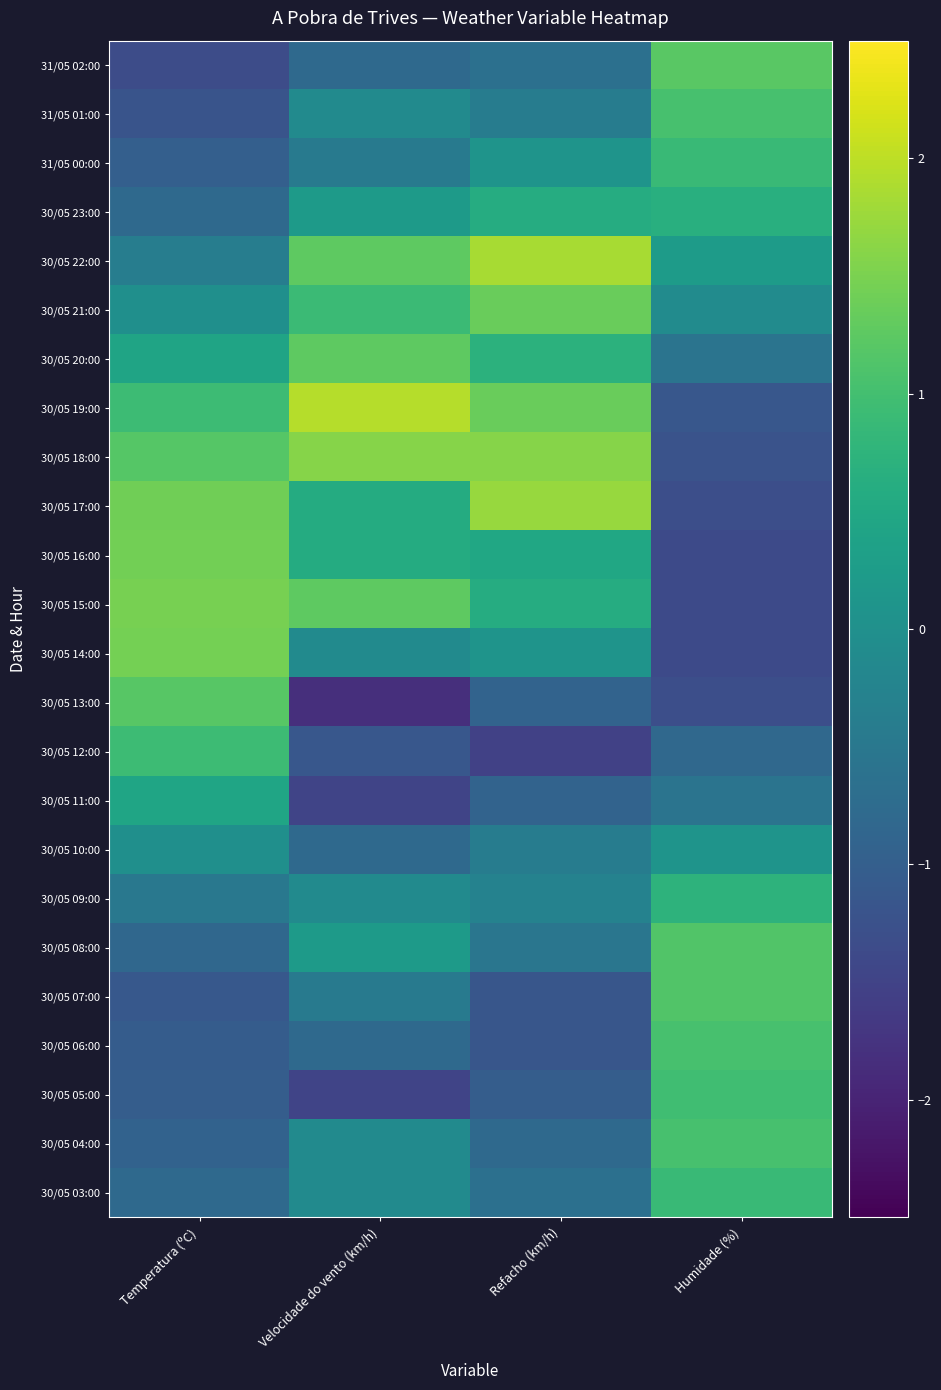

Reading left to right, list all the values displayed in this chart.

31/05 02:00: Temperatura (ºC)=-1.3	Velocidade do vento (km/h)=-0.8	Refacho (km/h)=-0.7	Humidade (%)=1.2
31/05 01:00: Temperatura (ºC)=-1.2	Velocidade do vento (km/h)=-0.1	Refacho (km/h)=-0.4	Humidade (%)=1.1
31/05 00:00: Temperatura (ºC)=-1.0	Velocidade do vento (km/h)=-0.5	Refacho (km/h)=0.1	Humidade (%)=0.9
30/05 23:00: Temperatura (ºC)=-0.8	Velocidade do vento (km/h)=0.2	Refacho (km/h)=0.6	Humidade (%)=0.6
30/05 22:00: Temperatura (ºC)=-0.4	Velocidade do vento (km/h)=1.3	Refacho (km/h)=1.8	Humidade (%)=0.2
30/05 21:00: Temperatura (ºC)=-0.0	Velocidade do vento (km/h)=0.9	Refacho (km/h)=1.3	Humidade (%)=-0.1
30/05 20:00: Temperatura (ºC)=0.4	Velocidade do vento (km/h)=1.3	Refacho (km/h)=0.7	Humidade (%)=-0.6
30/05 19:00: Temperatura (ºC)=0.9	Velocidade do vento (km/h)=1.9	Refacho (km/h)=1.3	Humidade (%)=-1.1
30/05 18:00: Temperatura (ºC)=1.2	Velocidade do vento (km/h)=1.6	Refacho (km/h)=1.6	Humidade (%)=-1.2
30/05 17:00: Temperatura (ºC)=1.4	Velocidade do vento (km/h)=0.6	Refacho (km/h)=1.7	Humidade (%)=-1.3
30/05 16:00: Temperatura (ºC)=1.4	Velocidade do vento (km/h)=0.6	Refacho (km/h)=0.5	Humidade (%)=-1.4
30/05 15:00: Temperatura (ºC)=1.5	Velocidade do vento (km/h)=1.3	Refacho (km/h)=0.6	Humidade (%)=-1.4
30/05 14:00: Temperatura (ºC)=1.5	Velocidade do vento (km/h)=-0.1	Refacho (km/h)=0.1	Humidade (%)=-1.4
30/05 13:00: Temperatura (ºC)=1.2	Velocidade do vento (km/h)=-1.8	Refacho (km/h)=-0.9	Humidade (%)=-1.3
30/05 12:00: Temperatura (ºC)=0.9	Velocidade do vento (km/h)=-1.1	Refacho (km/h)=-1.5	Humidade (%)=-0.8
30/05 11:00: Temperatura (ºC)=0.4	Velocidade do vento (km/h)=-1.5	Refacho (km/h)=-0.9	Humidade (%)=-0.6
30/05 10:00: Temperatura (ºC)=-0.0	Velocidade do vento (km/h)=-0.8	Refacho (km/h)=-0.4	Humidade (%)=0.1
30/05 09:00: Temperatura (ºC)=-0.5	Velocidade do vento (km/h)=-0.1	Refacho (km/h)=-0.3	Humidade (%)=0.7
30/05 08:00: Temperatura (ºC)=-0.8	Velocidade do vento (km/h)=0.2	Refacho (km/h)=-0.5	Humidade (%)=1.1
30/05 07:00: Temperatura (ºC)=-1.1	Velocidade do vento (km/h)=-0.5	Refacho (km/h)=-1.2	Humidade (%)=1.1
30/05 06:00: Temperatura (ºC)=-1.0	Velocidade do vento (km/h)=-0.8	Refacho (km/h)=-1.2	Humidade (%)=1.1
30/05 05:00: Temperatura (ºC)=-1.0	Velocidade do vento (km/h)=-1.5	Refacho (km/h)=-1.0	Humidade (%)=1.0
30/05 04:00: Temperatura (ºC)=-0.9	Velocidade do vento (km/h)=-0.1	Refacho (km/h)=-0.8	Humidade (%)=1.1
30/05 03:00: Temperatura (ºC)=-0.8	Velocidade do vento (km/h)=-0.1	Refacho (km/h)=-0.7	Humidade (%)=0.9